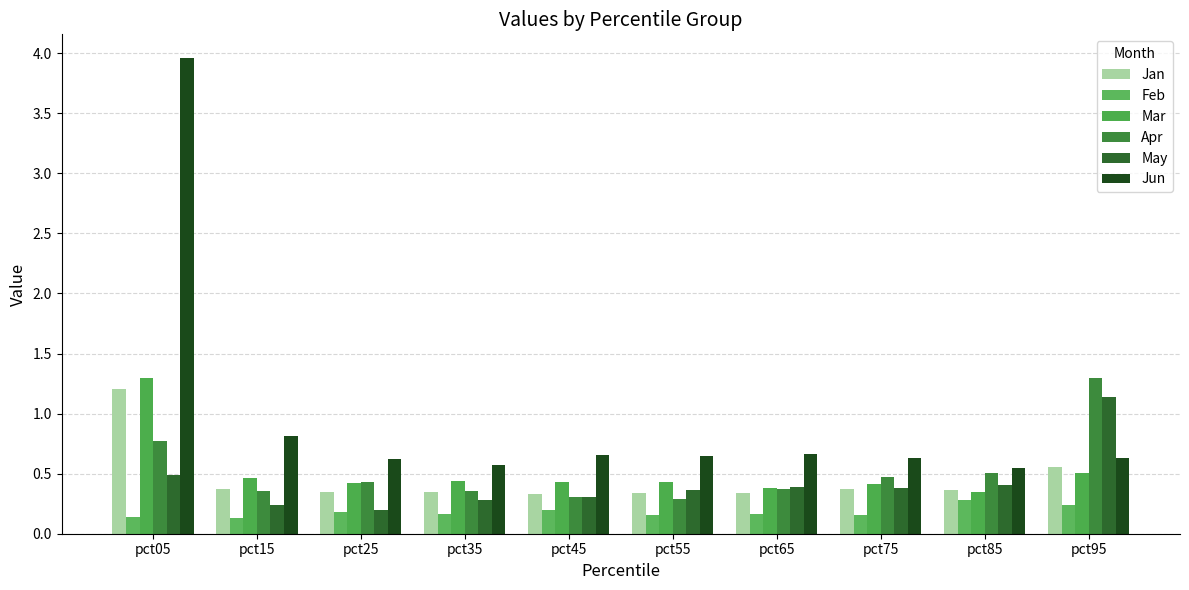

The value of Apr at pct75 is 0.7. True or false?

False